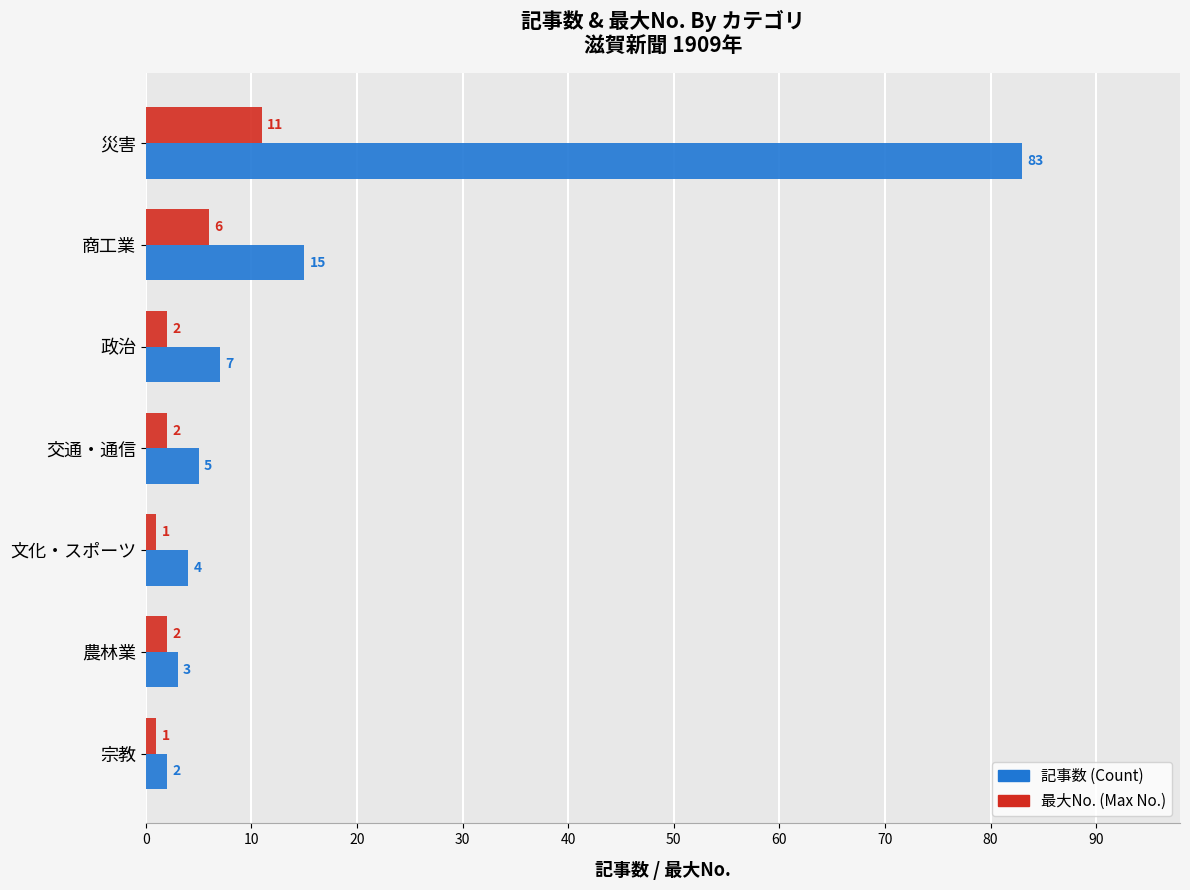

Which category has the highest value in the 記事数 (Count) series?

災害